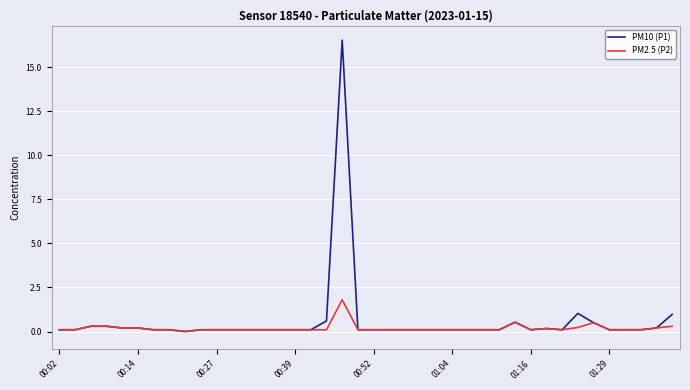

Which series has the largest range (max minus min)?

PM10 (P1)